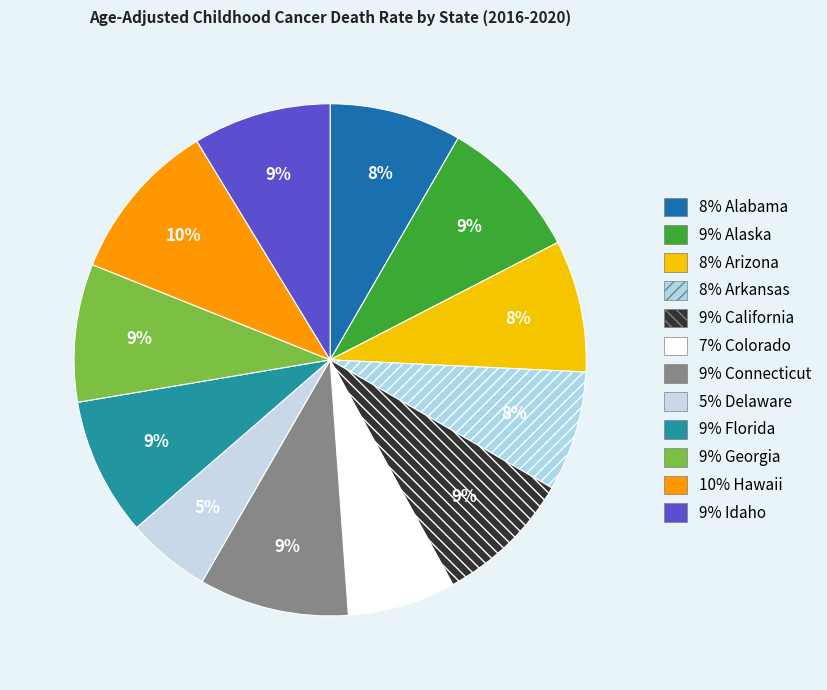

How many slices are in this pie chart?

12